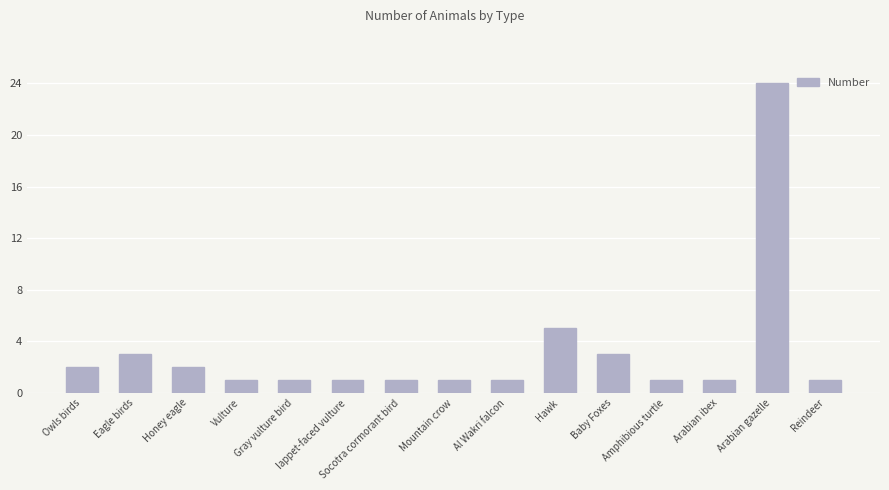

What is the label of the 1st bar from the right?

Reindeer